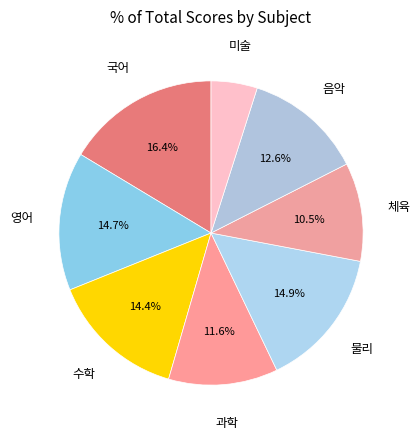

How many slices are in this pie chart?

8